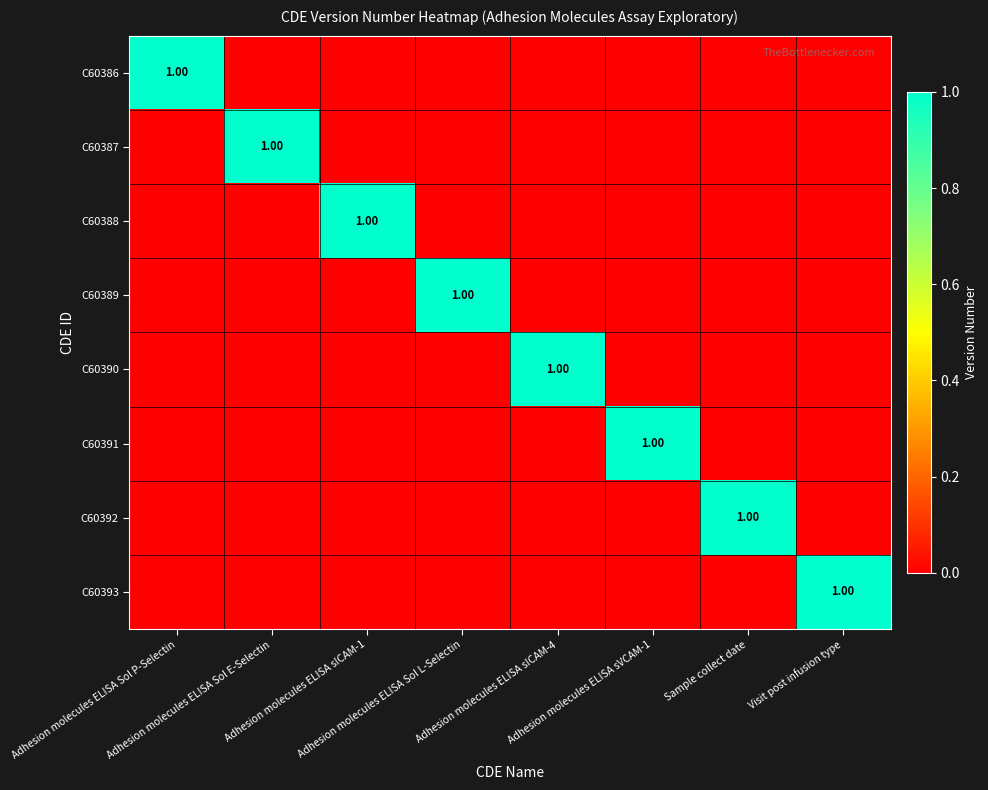

Is it true that C60393 equals 0 at Adhesion molecules ELISA sVCAM-1?

True